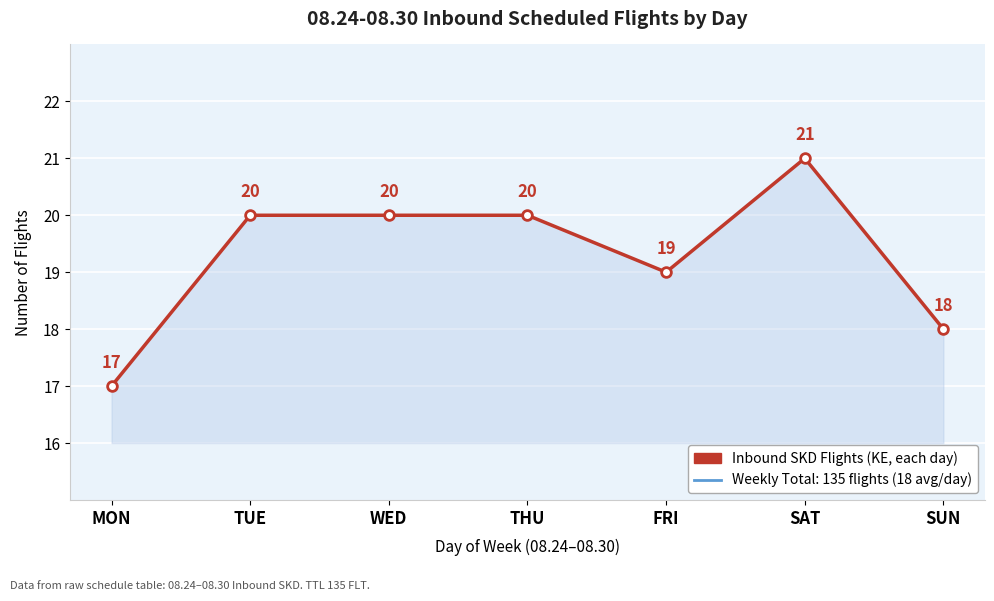

What is the label of the 4th point from the left?

THU